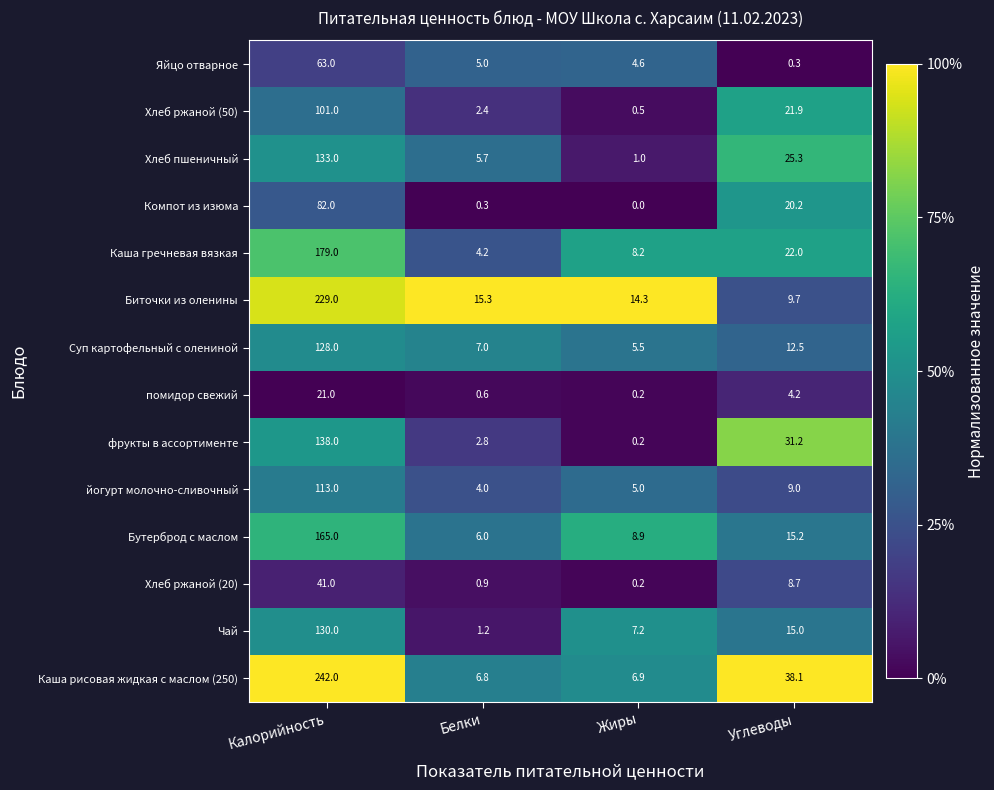

True or false: Чай has a value of 11.7 at Жиры.

False